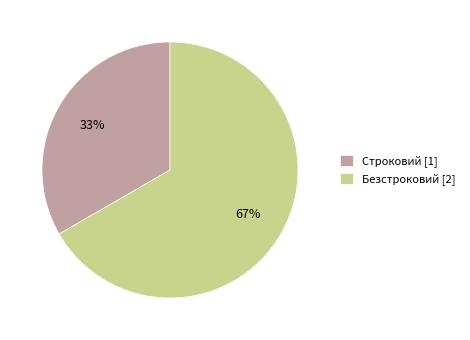

To the nearest percent, what portion does Строковий represent?

33%